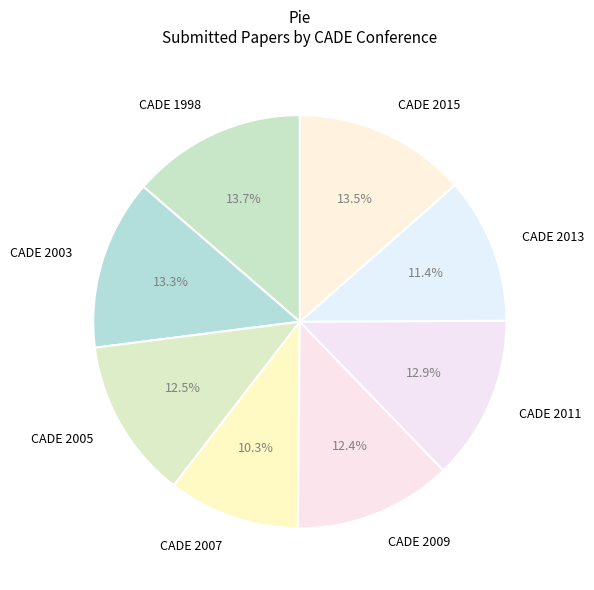

To the nearest percent, what portion does CADE 2011 represent?

13%